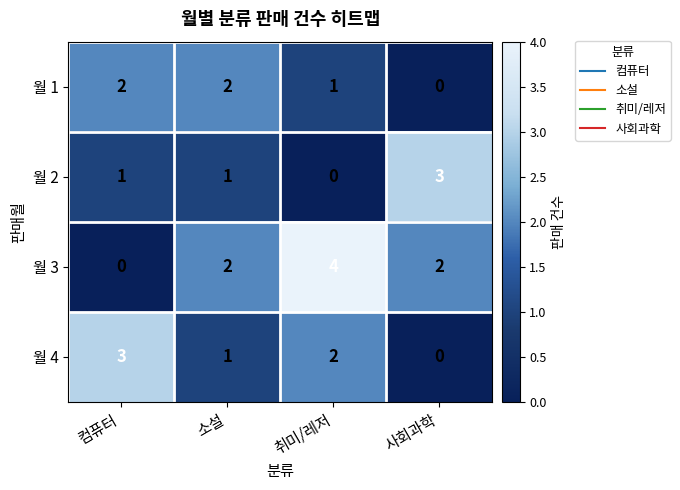

Reading left to right, extract all data points from this chart.

월 1: 2	2	1	0
월 2: 1	1	0	3
월 3: 0	2	4	2
월 4: 3	1	2	0